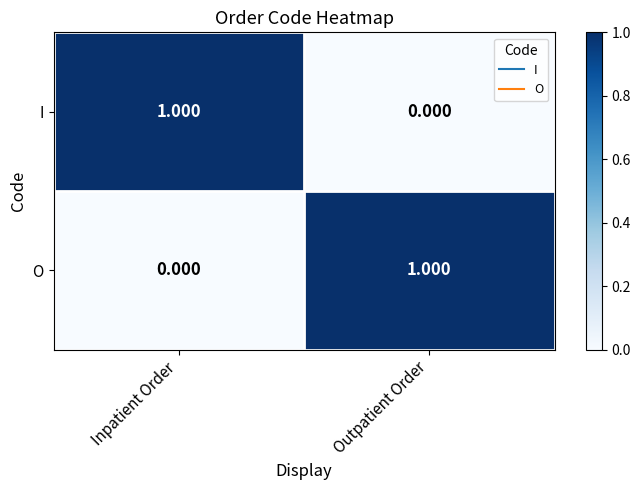

Where is O nearest to the value 0?

Inpatient Order